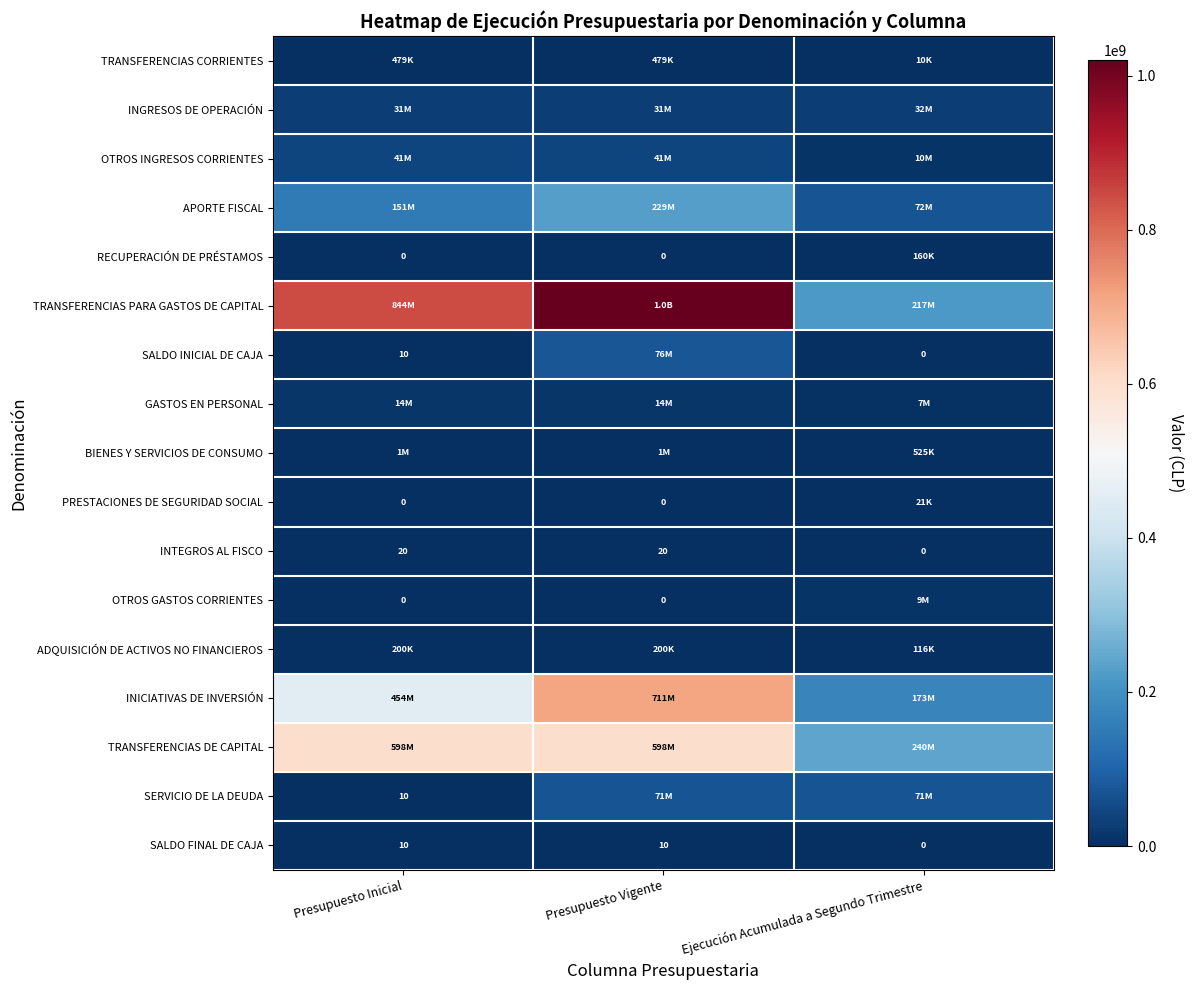

At which category is the sum across all series the highest?

Presupuesto Vigente